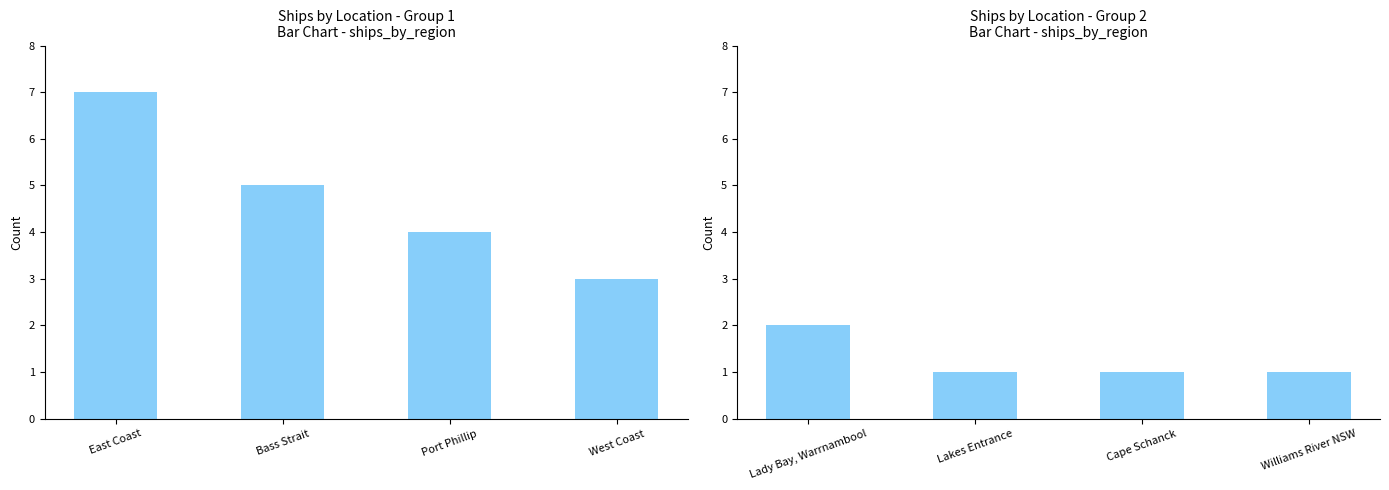

The chart shows a value of 1 at Lakes Entrance. True or false?

False